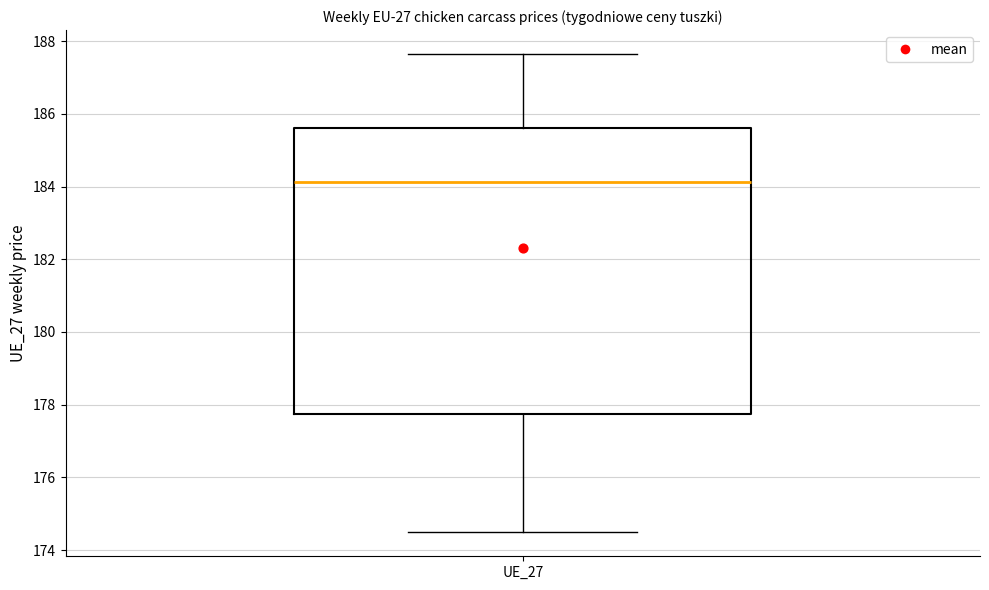

Where does the median line of the box for UE_27 sit on the y-axis? The values are not printed on the chart, so give them approximately, as read against the axis.

184.2